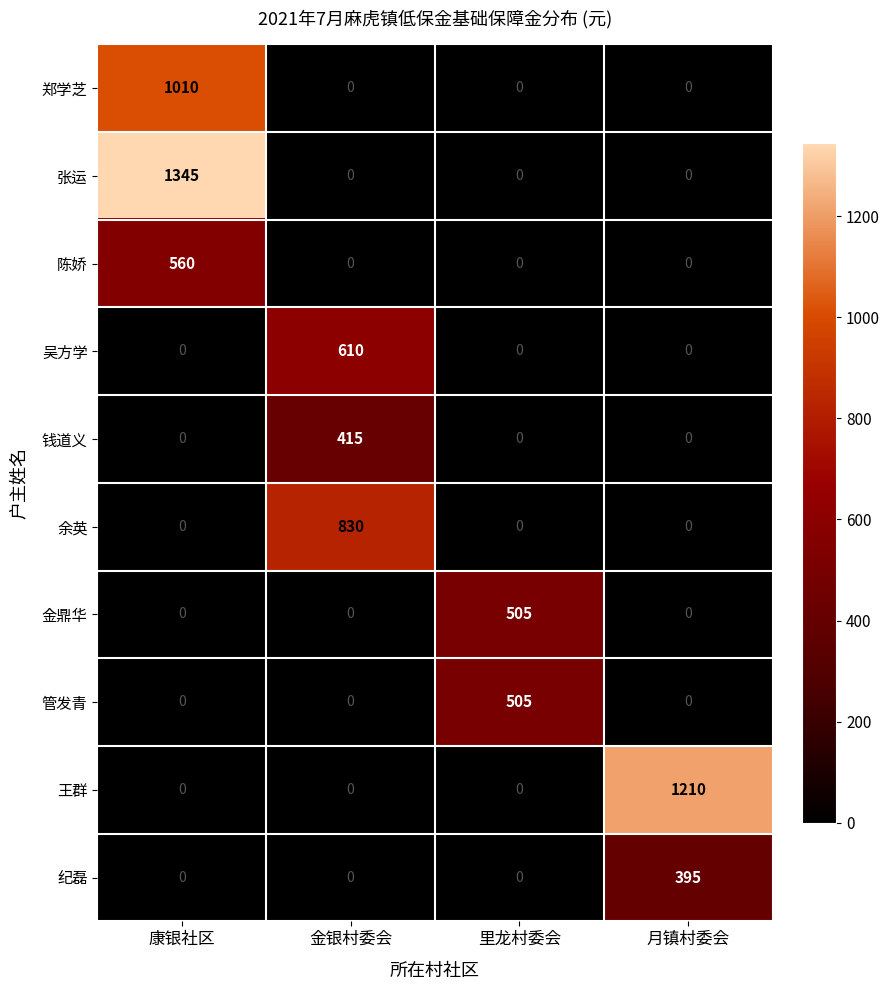

What is the difference between the highest and lowest values at 月镇村委会?

1210